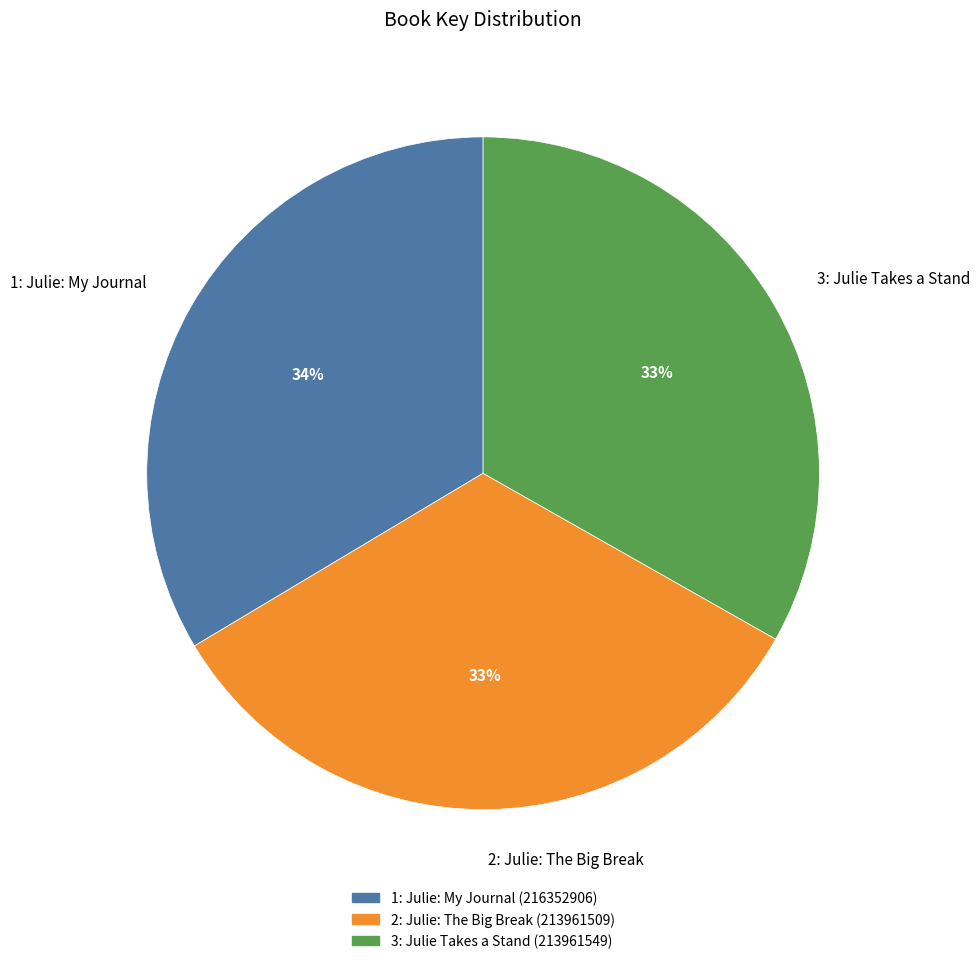

Does 1: Julie: My Journal account for over 50% of the chart?

No